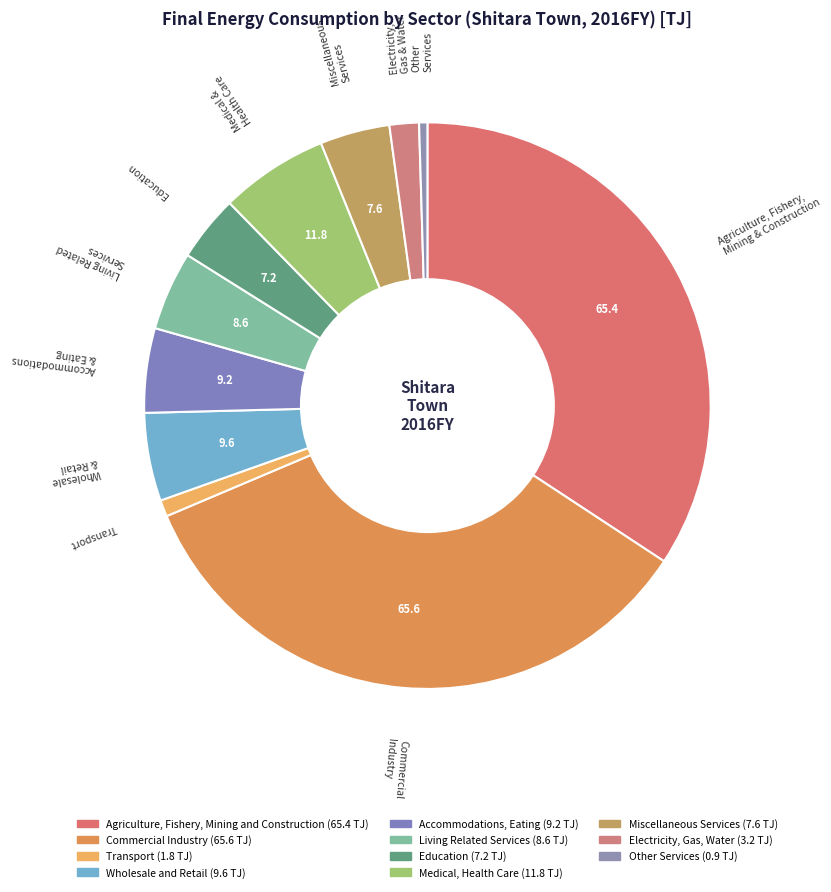

True or false: Accommodations, Eating accounts for 1% of the total.

False